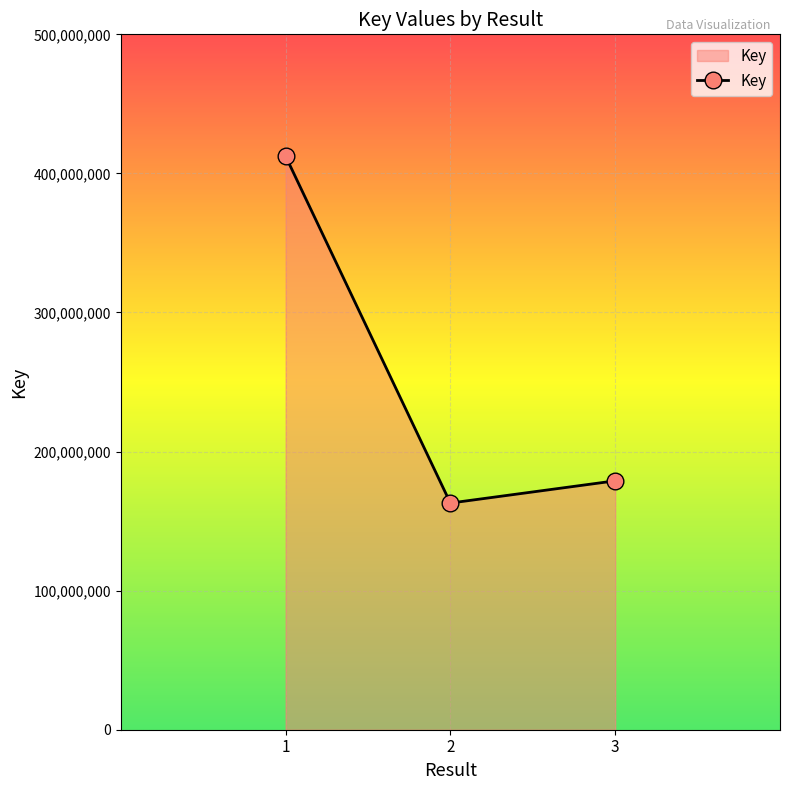

Does the chart display data point markers on the line(s)?

Yes